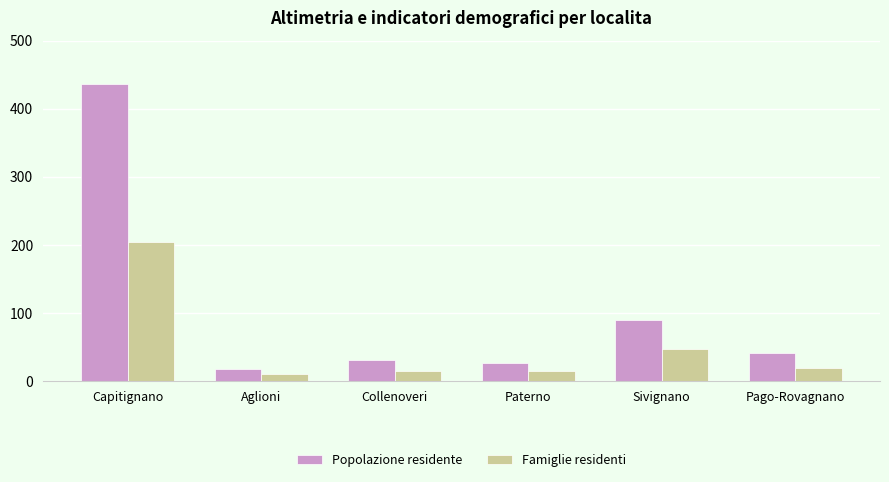

At which category is the sum across all series the highest?

Capitignano